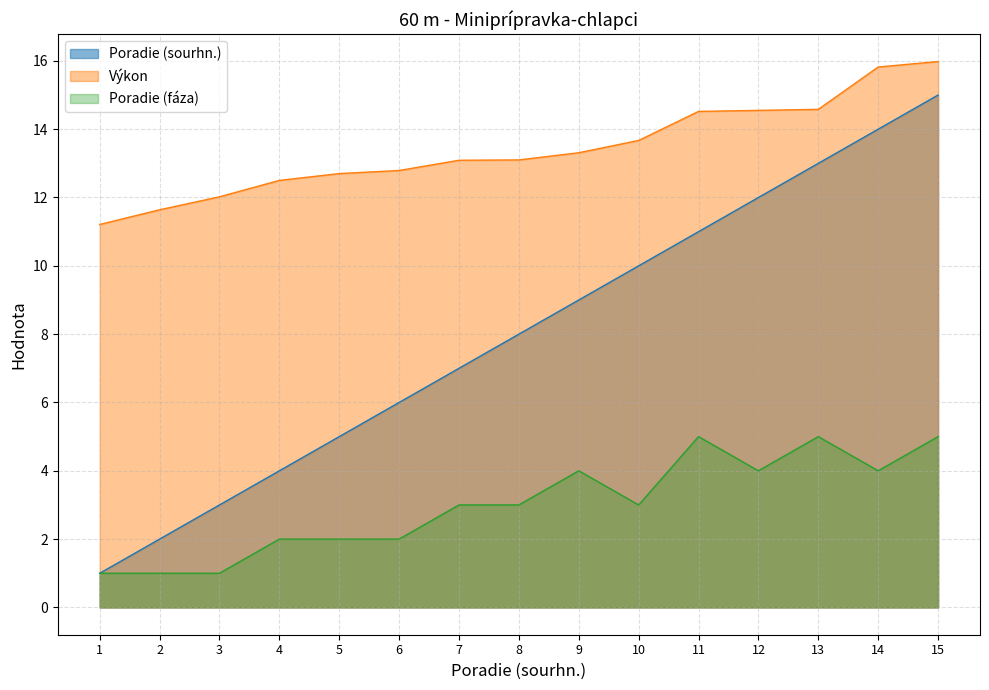

What is the value of the Poradie (sourhn.) point at the 14th from the left?

14.0